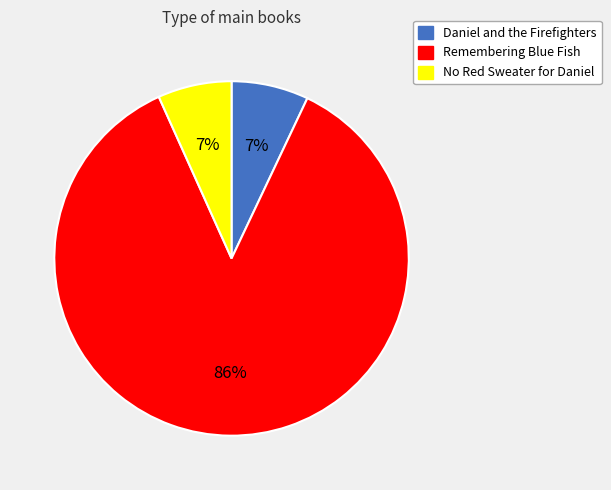

Which slice represents more than half of the pie?

Remembering Blue Fish